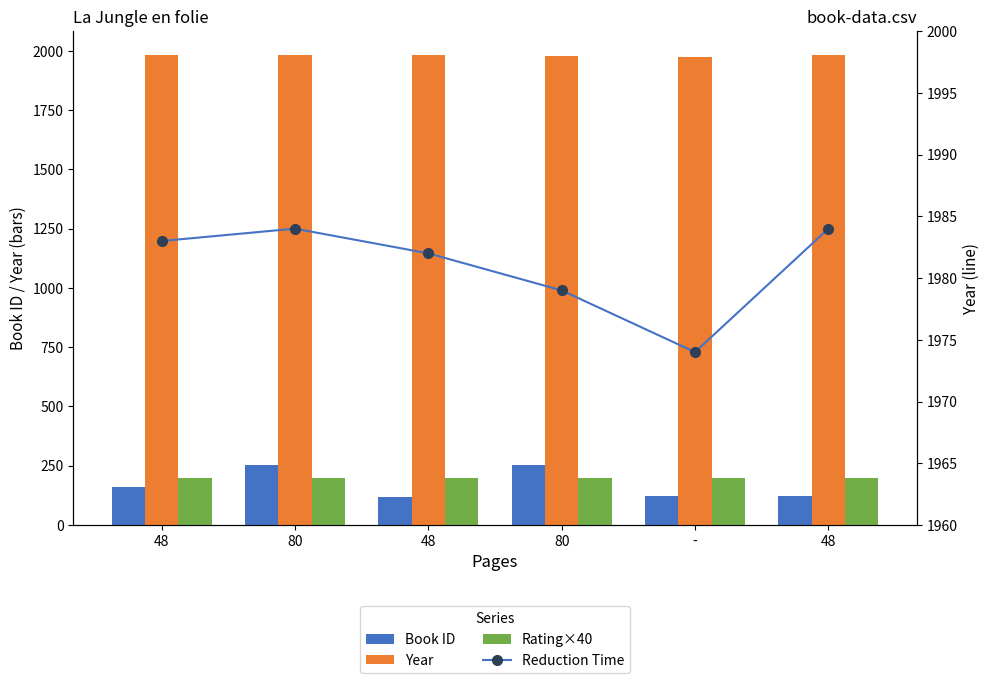

What is the difference between the second highest and minimum values in the Reduction Time series?

10